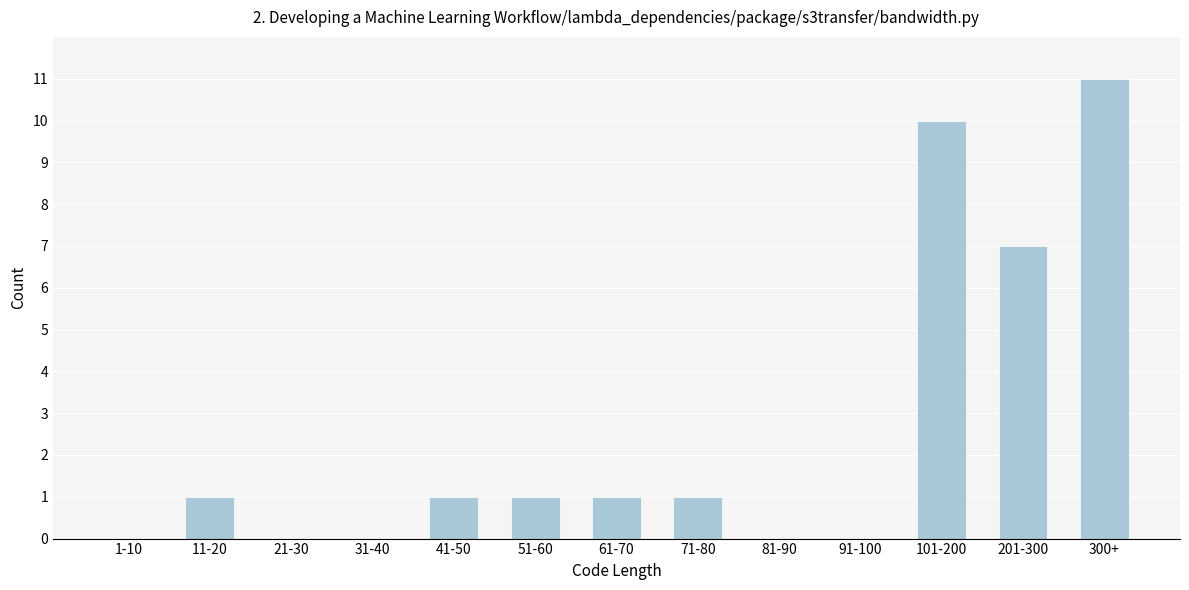

Reading left to right, transcribe all the data shown in this chart.

1-10=0	11-20=1	21-30=0	31-40=0	41-50=1	51-60=1	61-70=1	71-80=1	81-90=0	91-100=0	101-200=10	201-300=7	300+=11